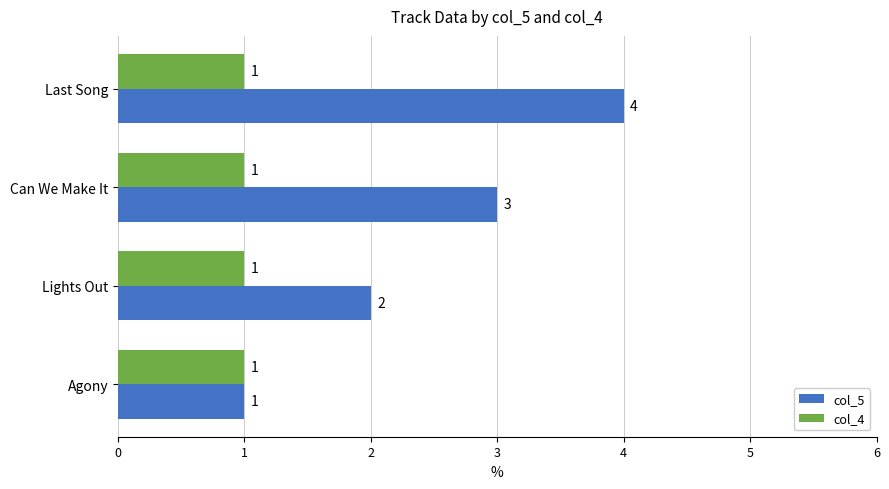

The value of col_4 at Lights Out is 2. True or false?

False